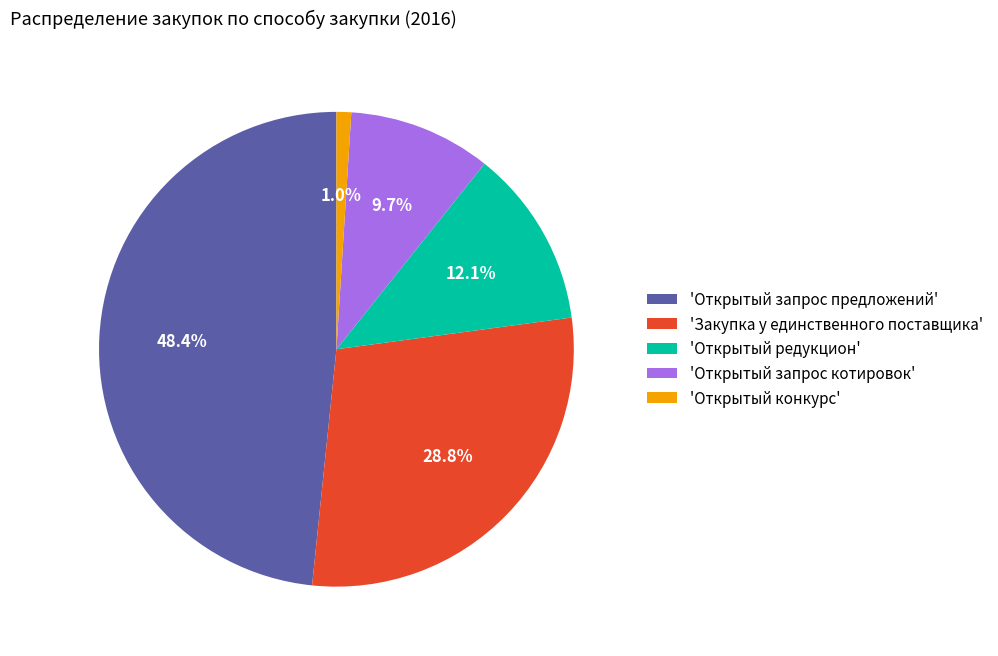

To the nearest percent, what is the difference between the largest and smallest slice percentages?

47%